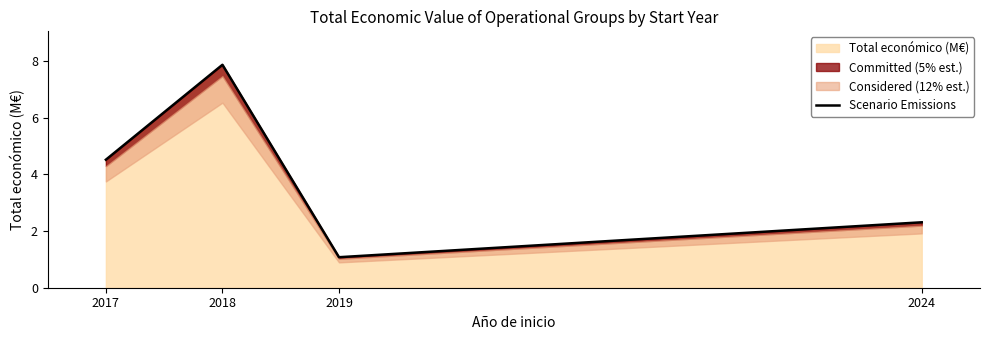

What is the difference between the maximum and minimum values?

6.8